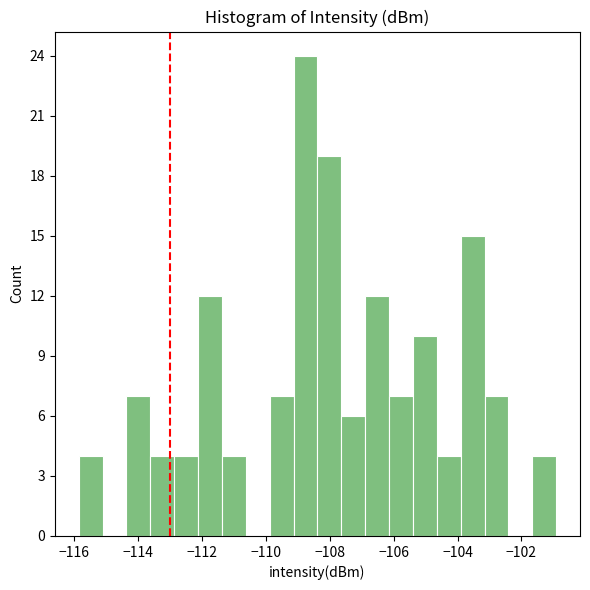

Around what value on the x-axis is the tallest bar? Give the approximate position of its centre, as read against the axis.

-108.8